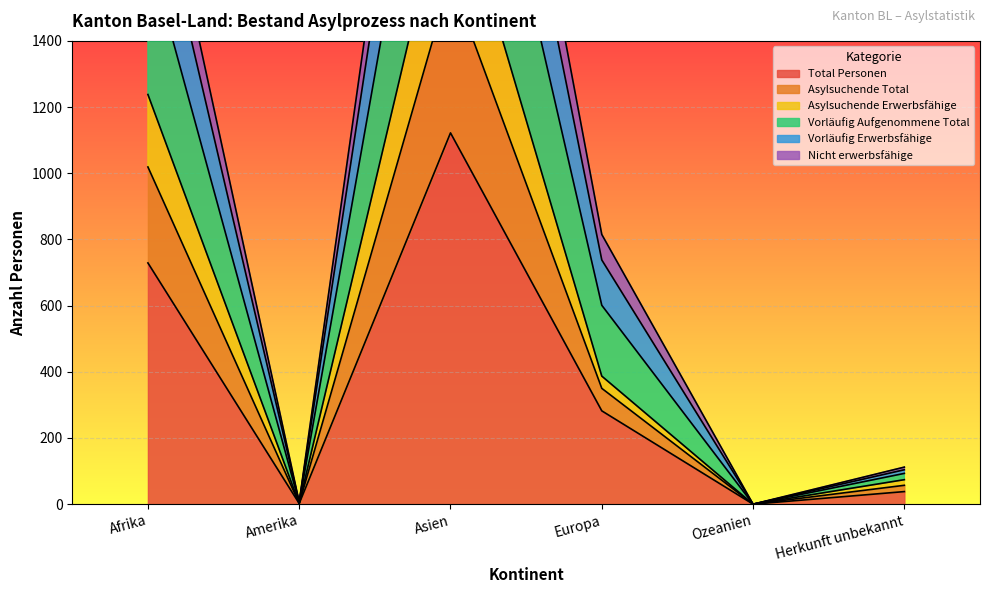

Is it true that Total Personen equals 1510 at Asien?

False